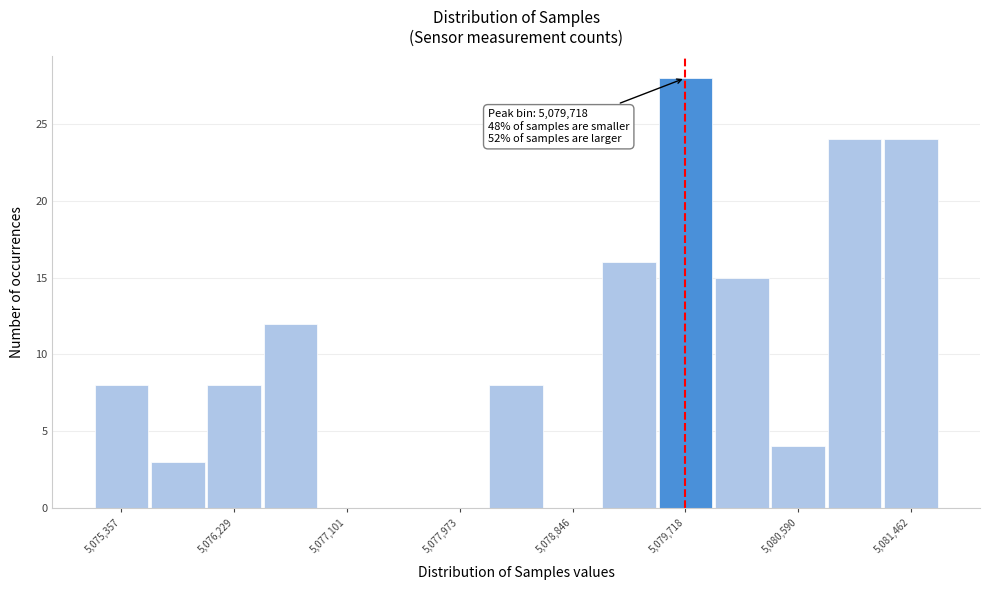

Which range on the x-axis has the tallest bar?

5079500 to 5079900